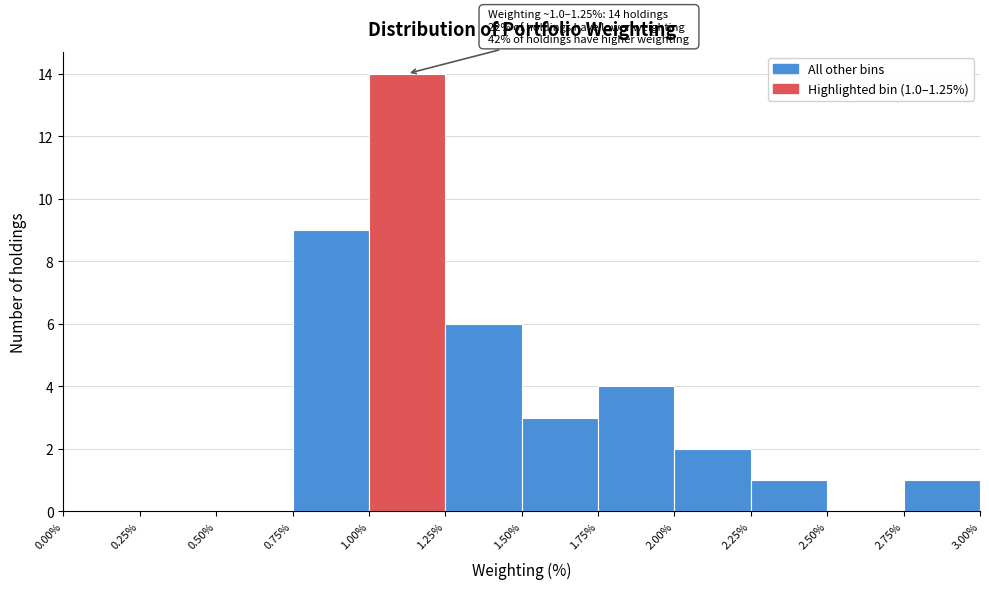

Which range on the x-axis has the tallest bar?

1.00% to 1.25%